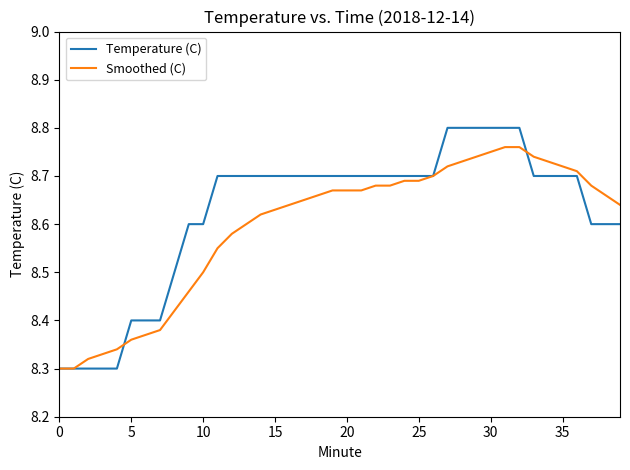

What are all the series names shown in the legend?

Temperature (C), Smoothed (C)